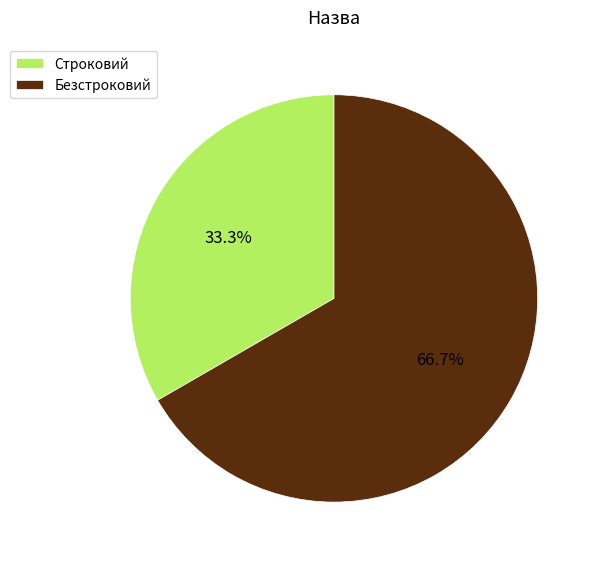

The Безстроковий slice represents 61% of the pie. True or false?

False